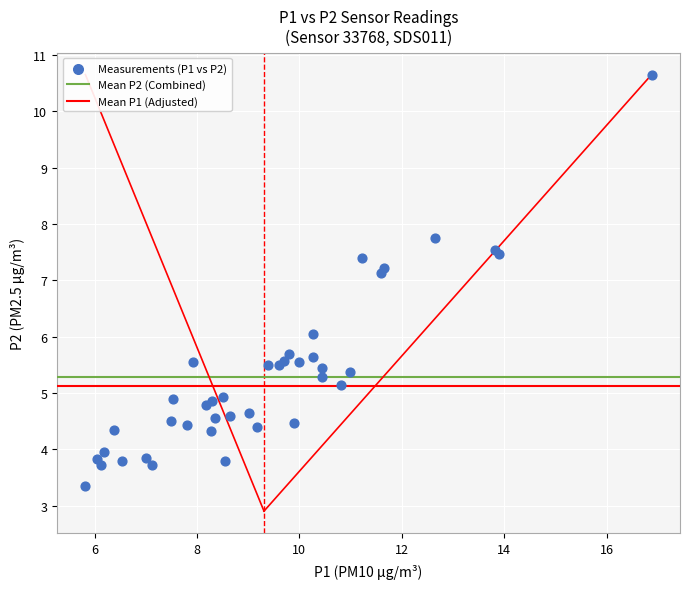

What Y value in the scatter plot is closest to 7?

7.1